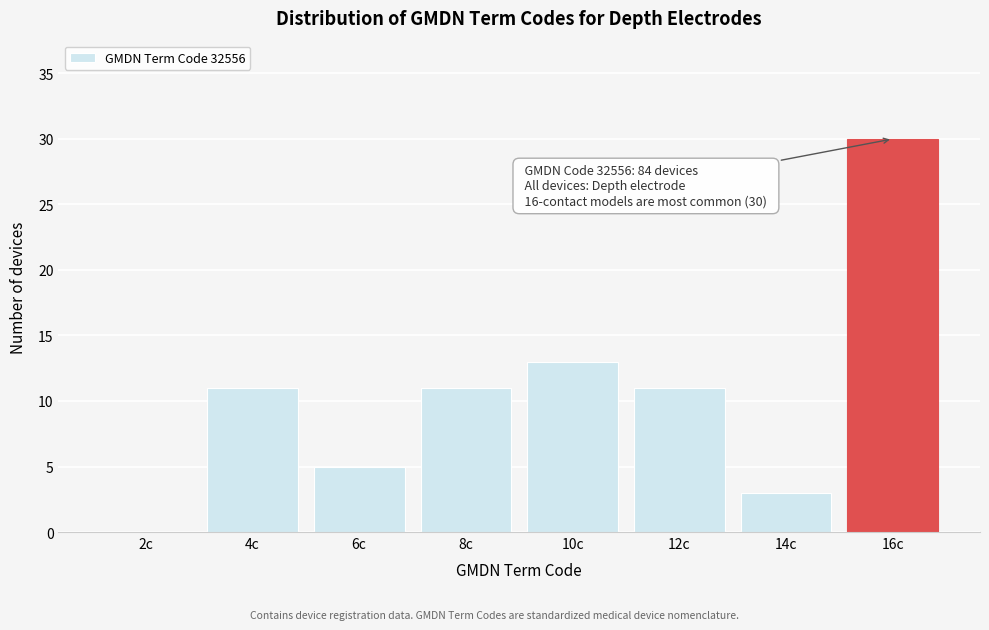

Reading left to right, what are all the values shown in this chart?

2c=0	4c=11	6c=5	8c=11	10c=13	12c=11	14c=3	16c=30